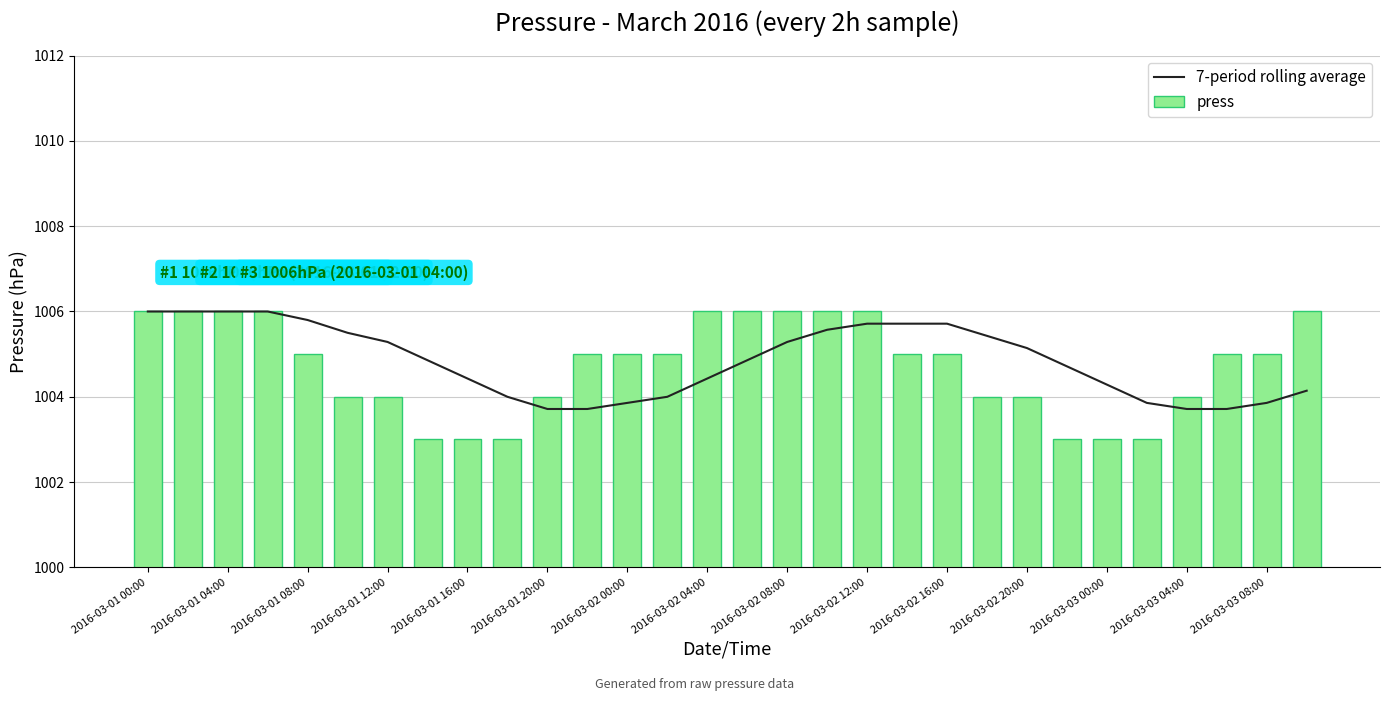

The press series shows 692 at 2016-03-03 04:00. True or false?

False